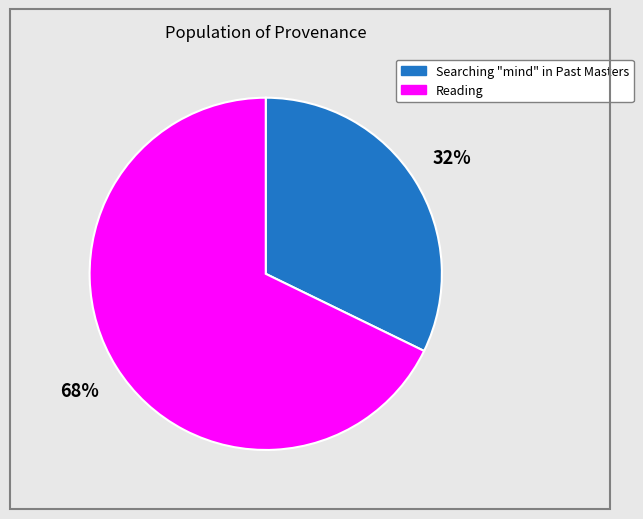

To the nearest percent, what portion does Reading represent?

68%